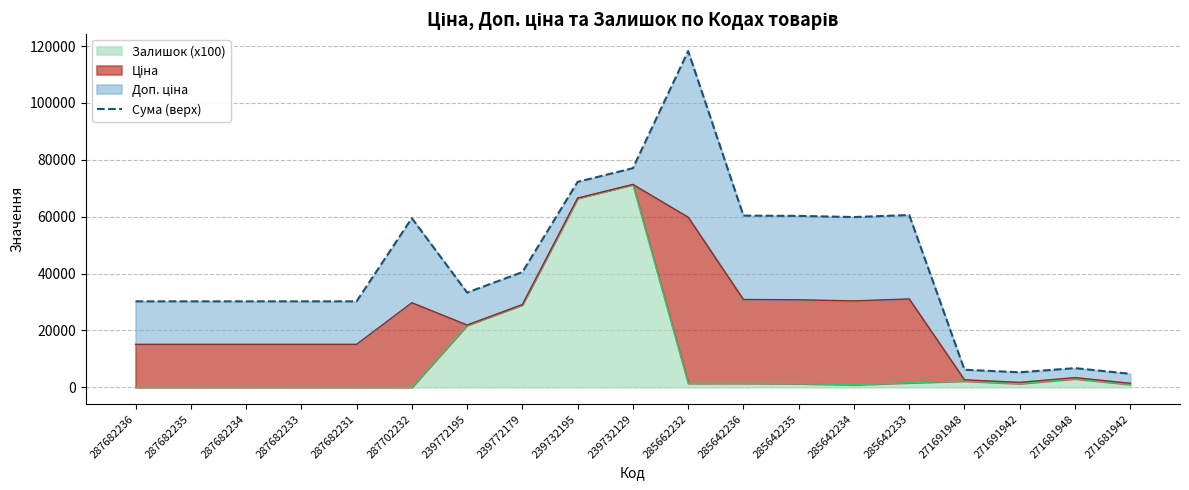

What is the value of the 8th point from the left?

40524.1